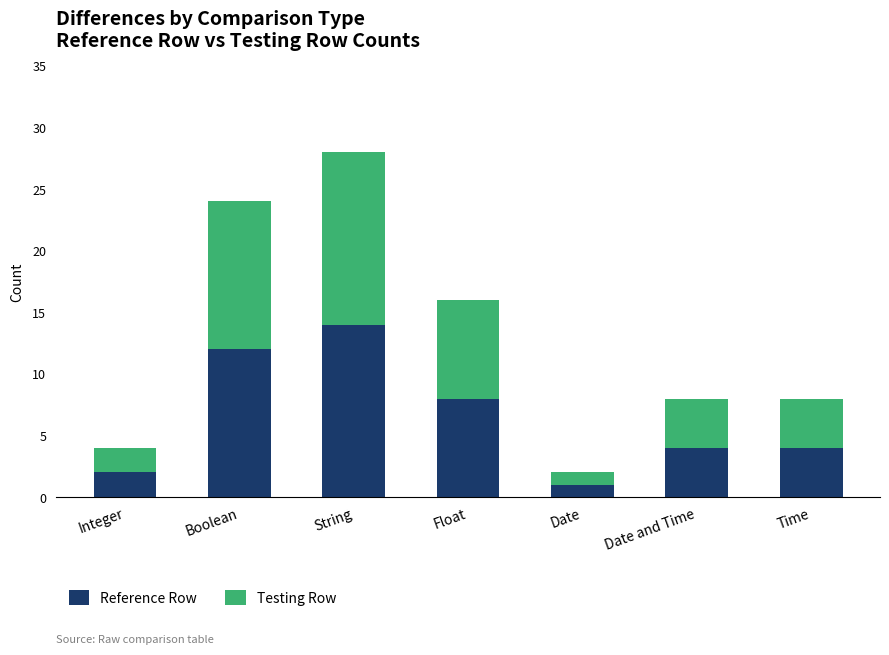

The value of Reference Row at Time is 4. True or false?

True